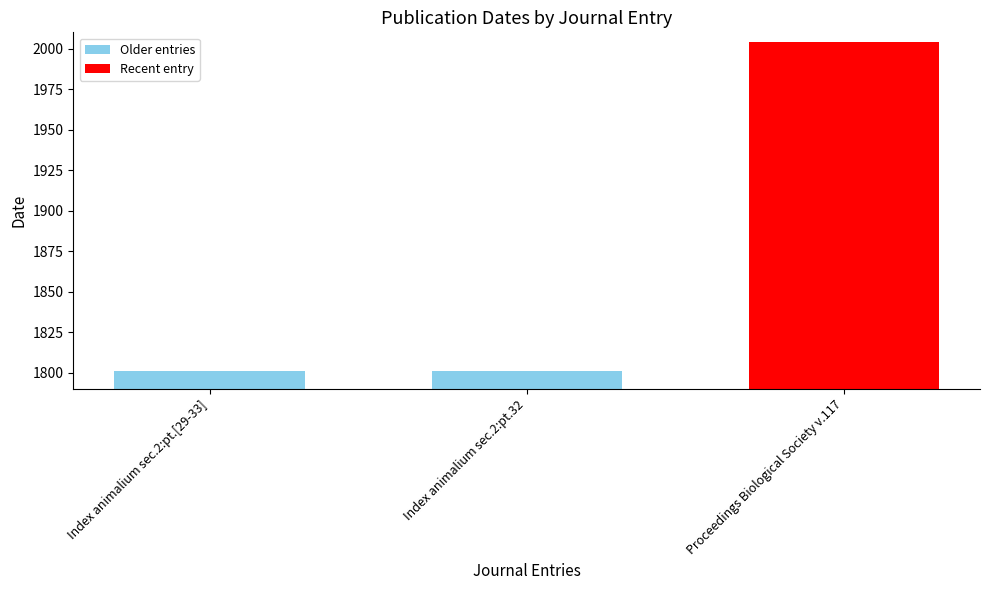

True or false: the data shows 1801 at Index animalium sec.2:pt.32.

True